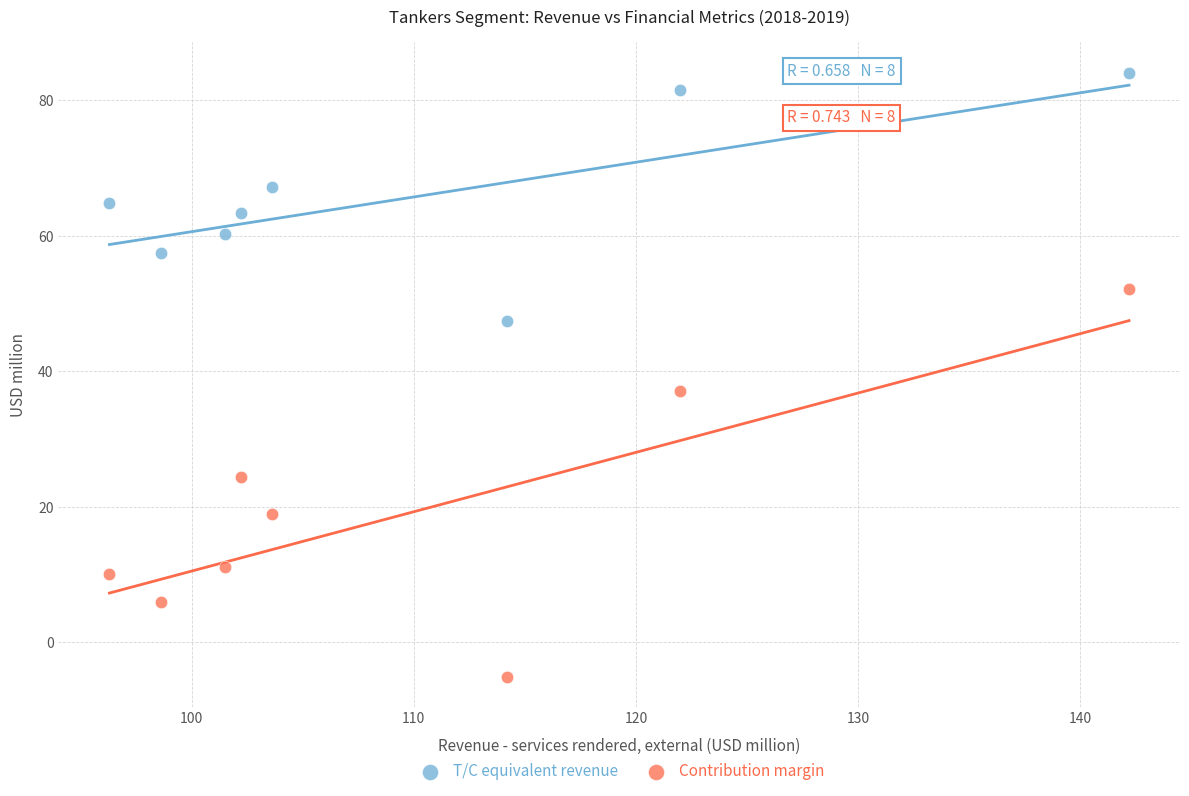

What are all the series names shown in the legend?

T/C equivalent revenue, Contribution margin